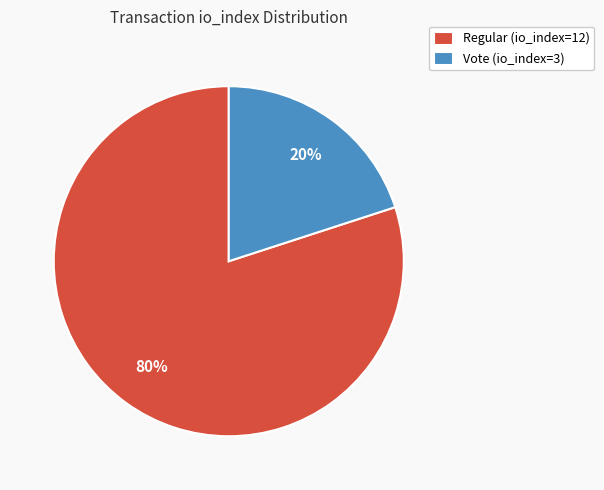

Is it true that Vote (io_index=3) is 28% of the pie?

False